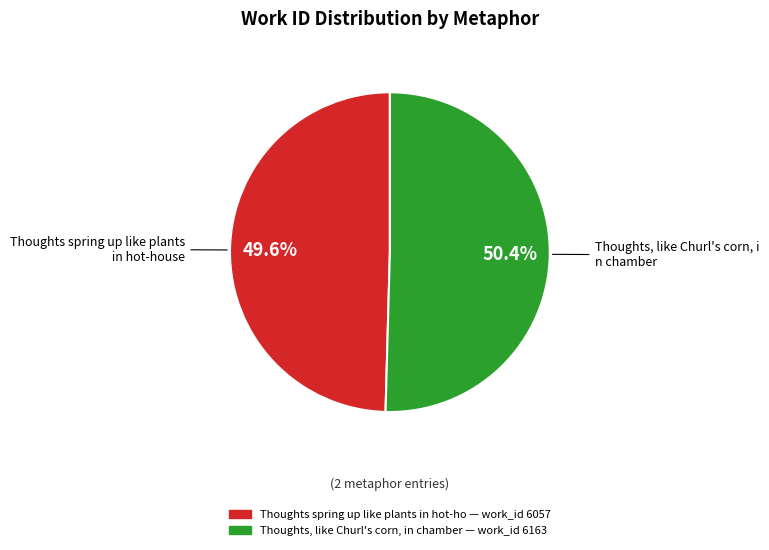

Is there any slice that represents more than half of the pie?

Yes